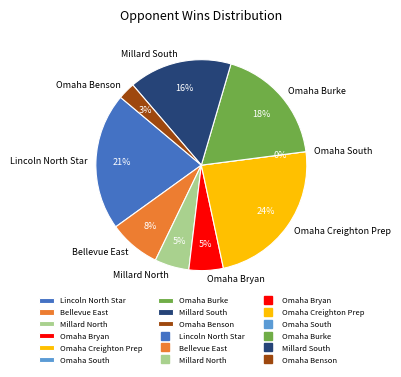

Is it true that Omaha Burke is 11% of the pie?

False